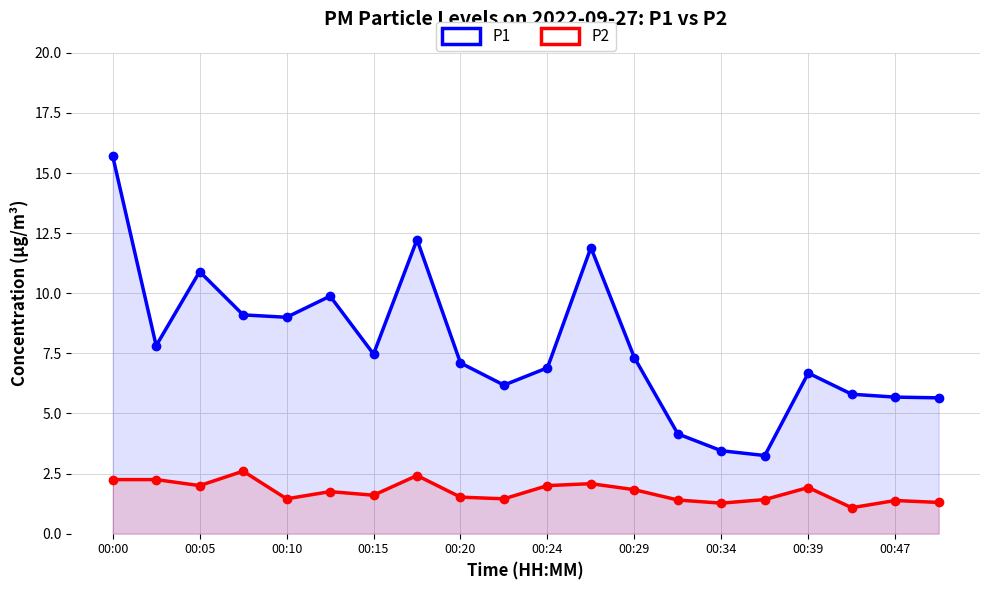

True or false: P2 and P1 cross at least once.

False